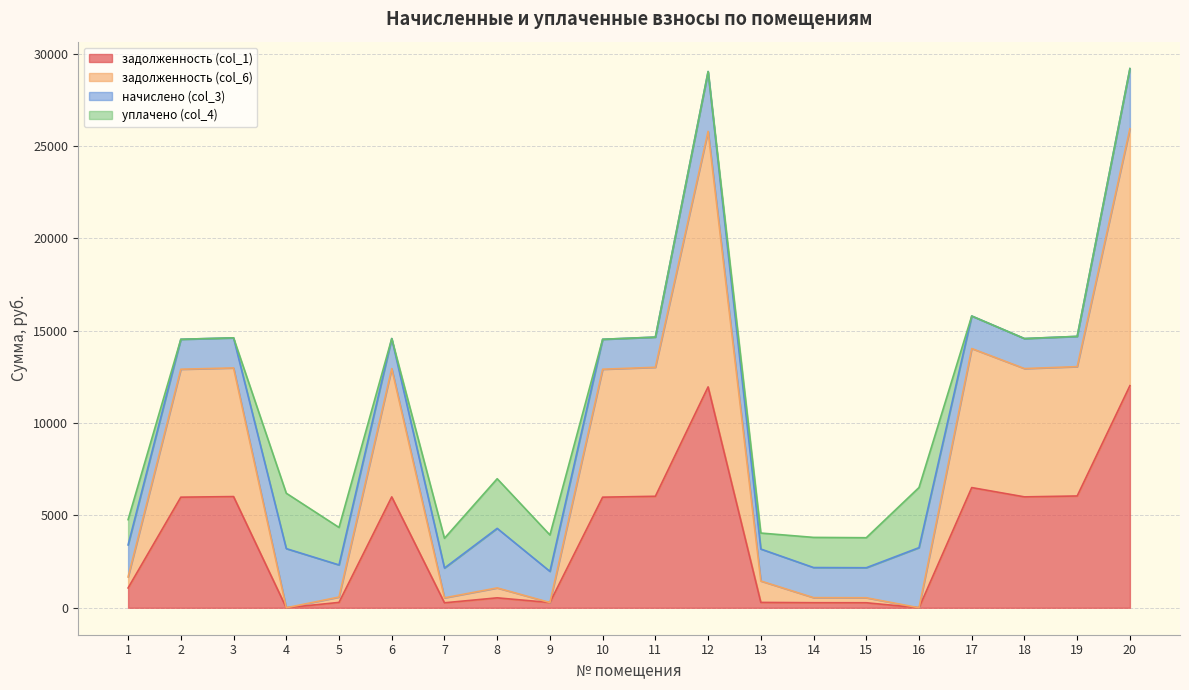

What is the total value across all series at 12?

29028.3